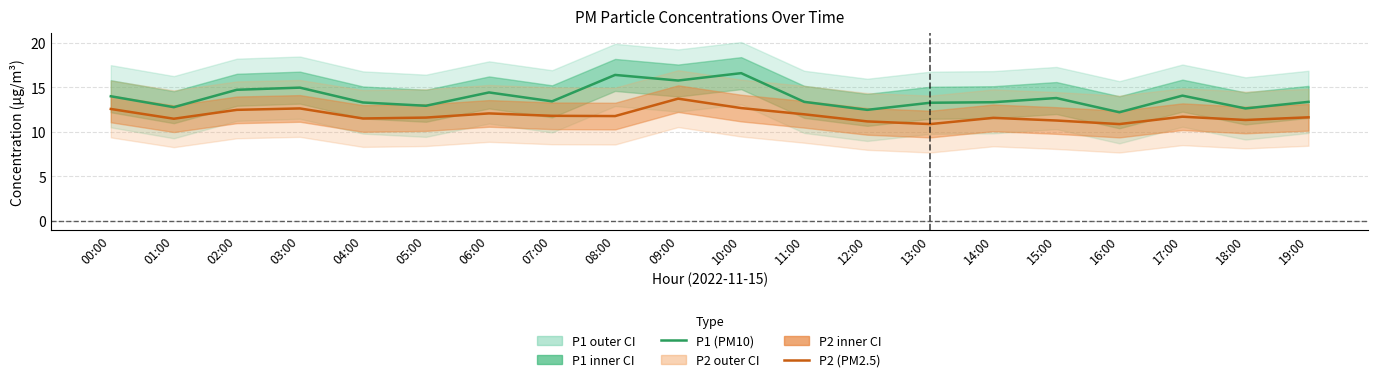

Reading left to right, transcribe all the data shown in this chart.

P1: 00:00=14.0	01:00=12.8	02:00=14.7	03:00=15.0	04:00=13.3	05:00=12.9	06:00=14.4	07:00=13.4	08:00=16.4	09:00=15.8	10:00=16.6	11:00=13.4	12:00=12.5	13:00=13.3	14:00=13.3	15:00=13.8	16:00=12.2	17:00=14.1	18:00=12.6	19:00=13.4
P2: 00:00=12.6	01:00=11.5	02:00=12.5	03:00=12.6	04:00=11.5	05:00=11.6	06:00=12.1	07:00=11.8	08:00=11.8	09:00=13.7	10:00=12.7	11:00=12.0	12:00=11.2	13:00=10.9	14:00=11.6	15:00=11.3	16:00=10.9	17:00=11.7	18:00=11.3	19:00=11.6